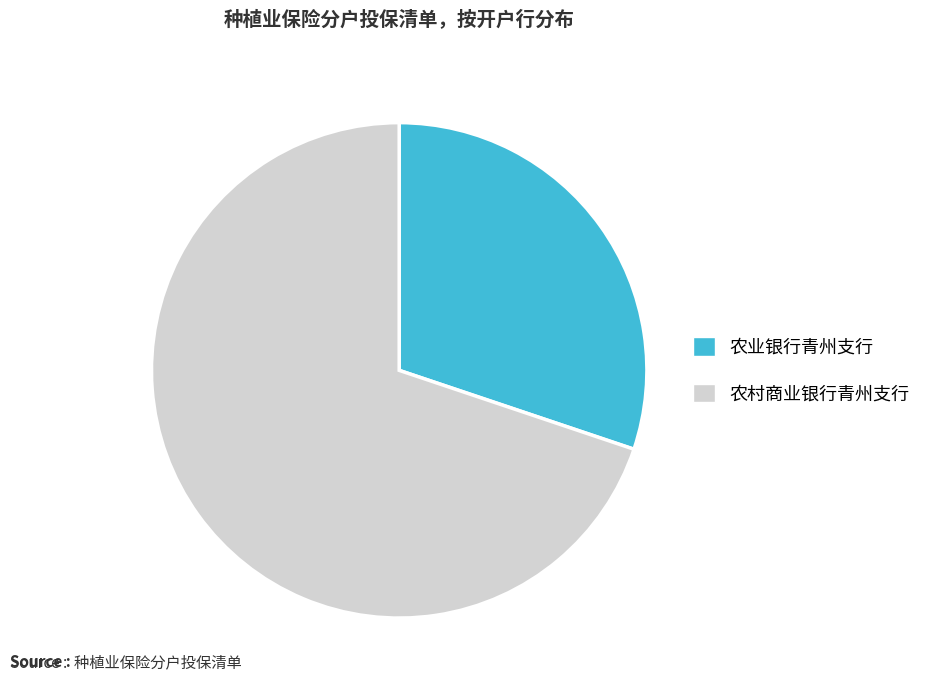

Which slice represents more than half of the pie?

农村商业银行青州支行